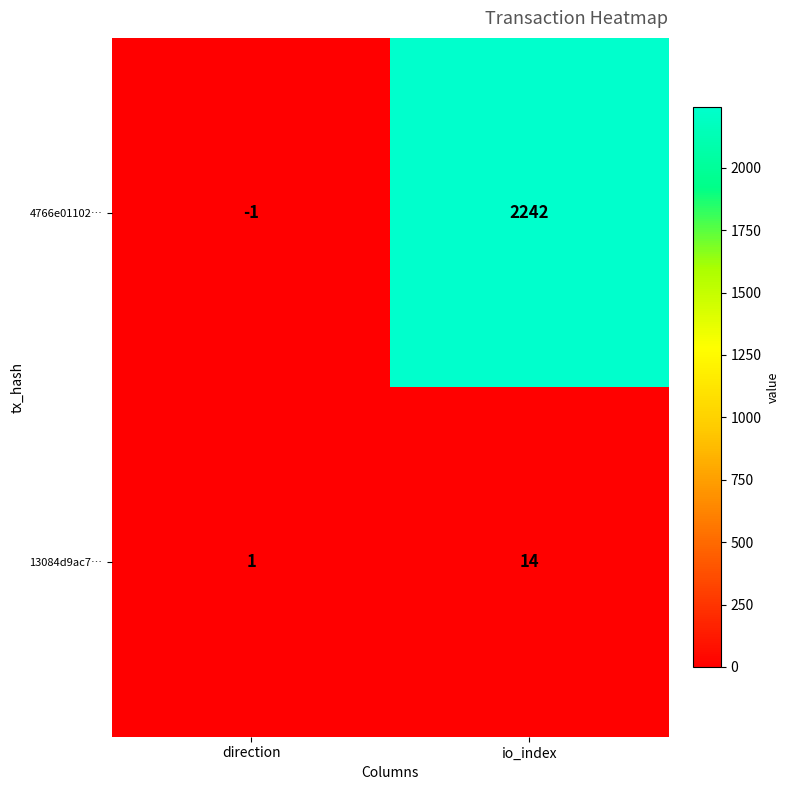

Reading right to left, list all the values displayed in this chart.

4766e01102…: io_index=2242	direction=-1
13084d9ac7…: io_index=14	direction=1